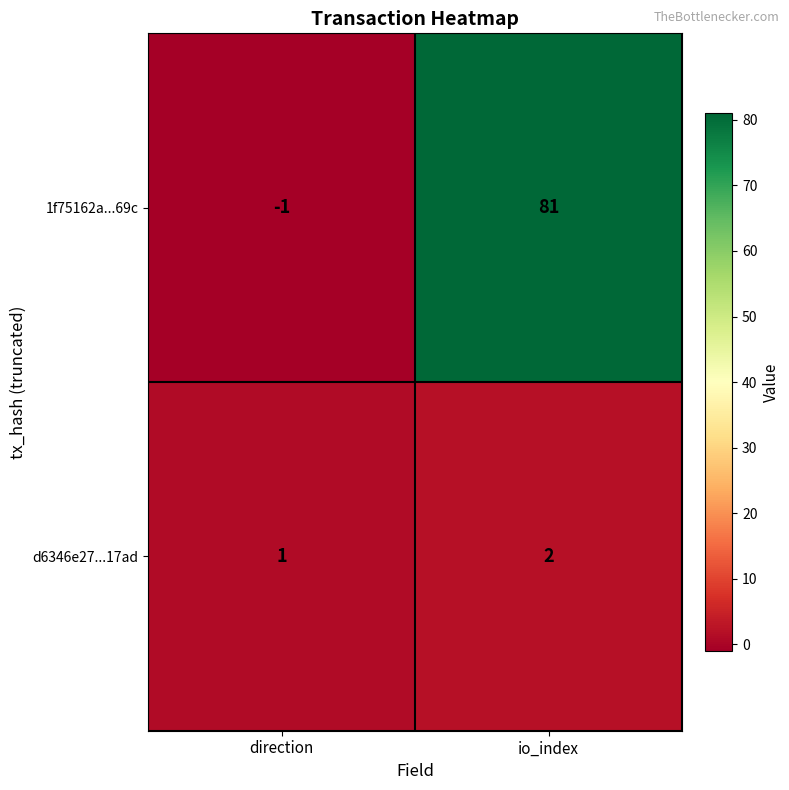

What is the average value of the 1f75162a...69c series?

40